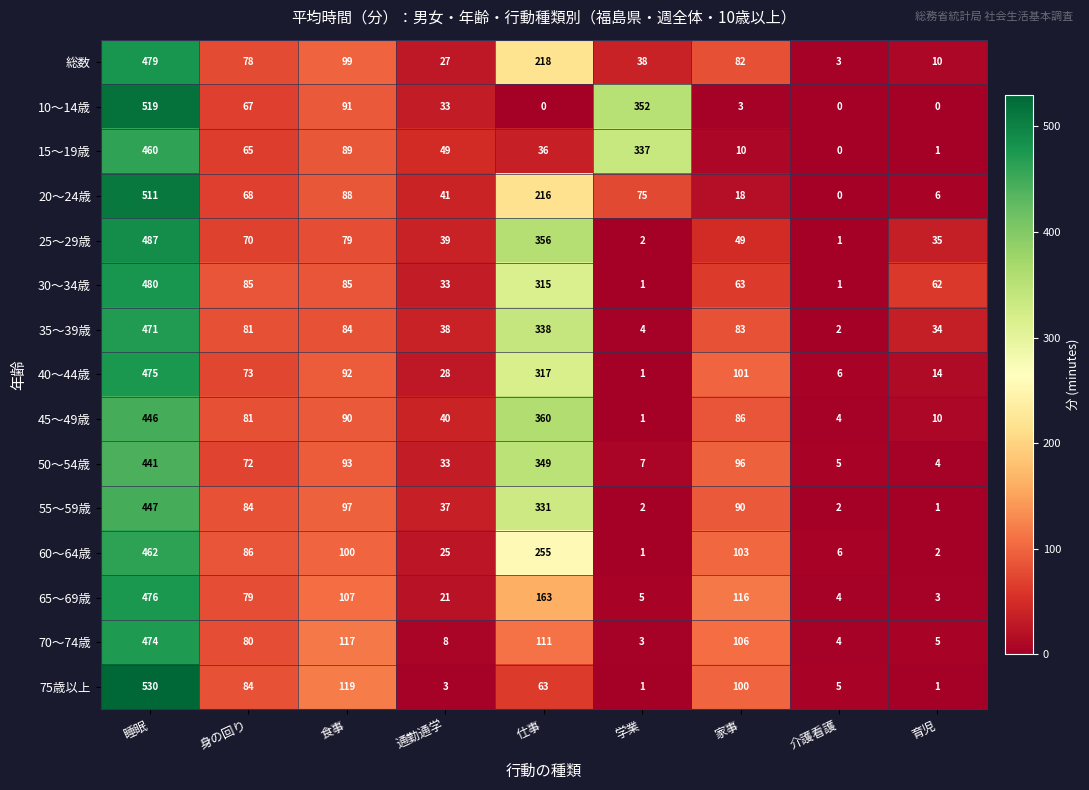

What is the difference between the 30～34歳 values at 介護看護 and 食事?

84